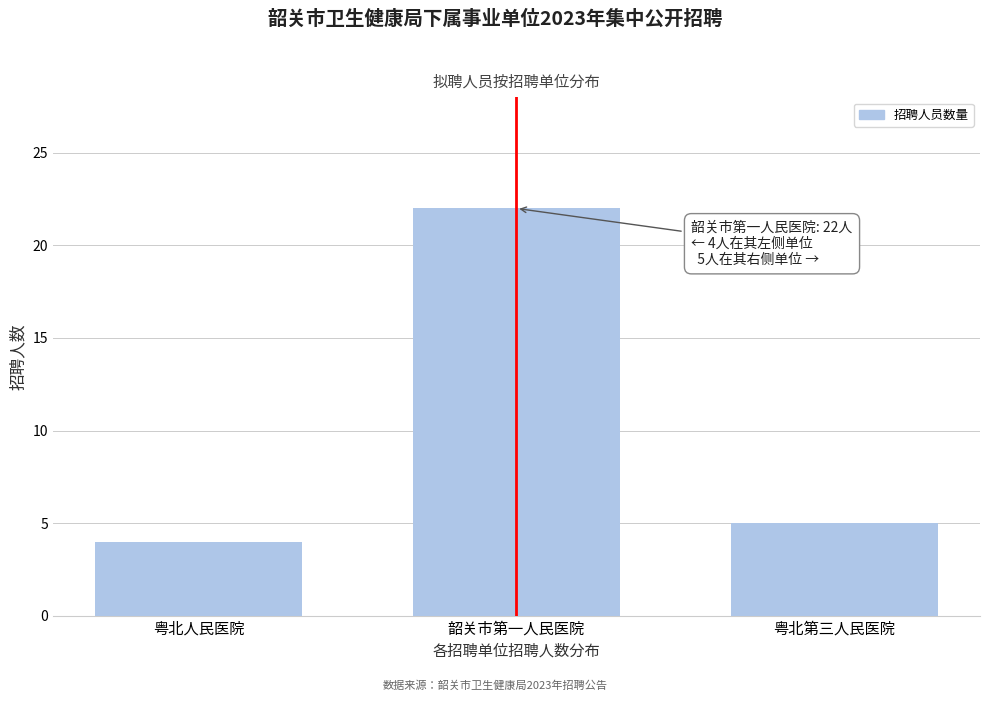

Reading left to right, what are all the values shown in this chart?

4	22	5